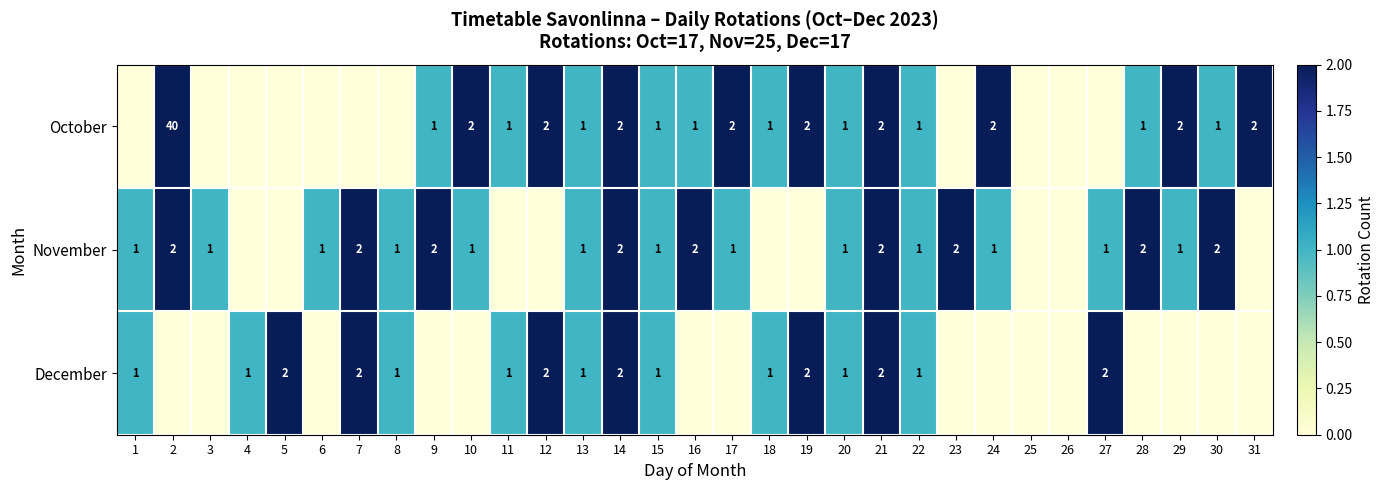

The December series shows 1 at 4. True or false?

True